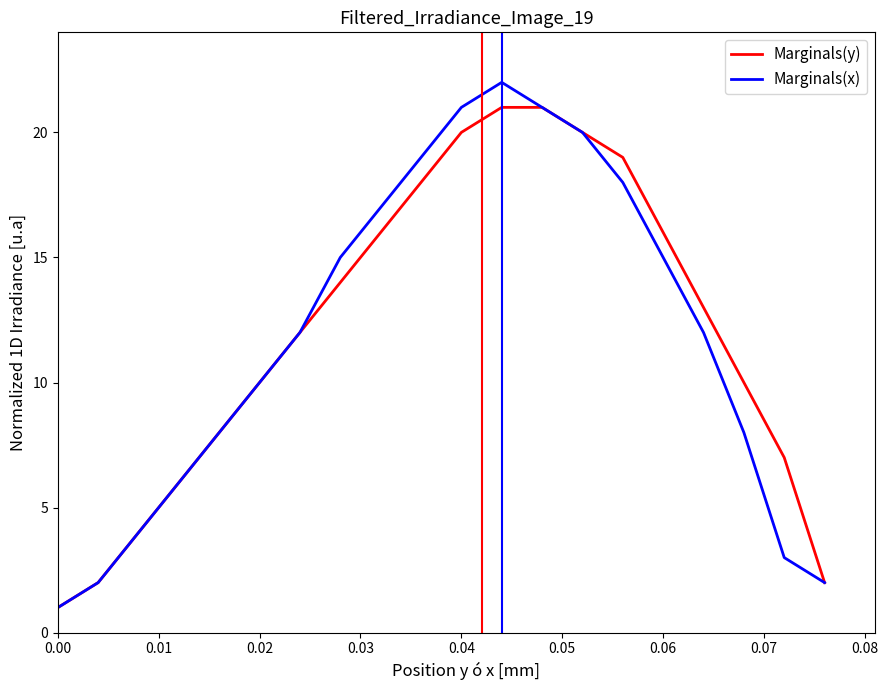

Which series has the widest spread of values?

Marginals(x)